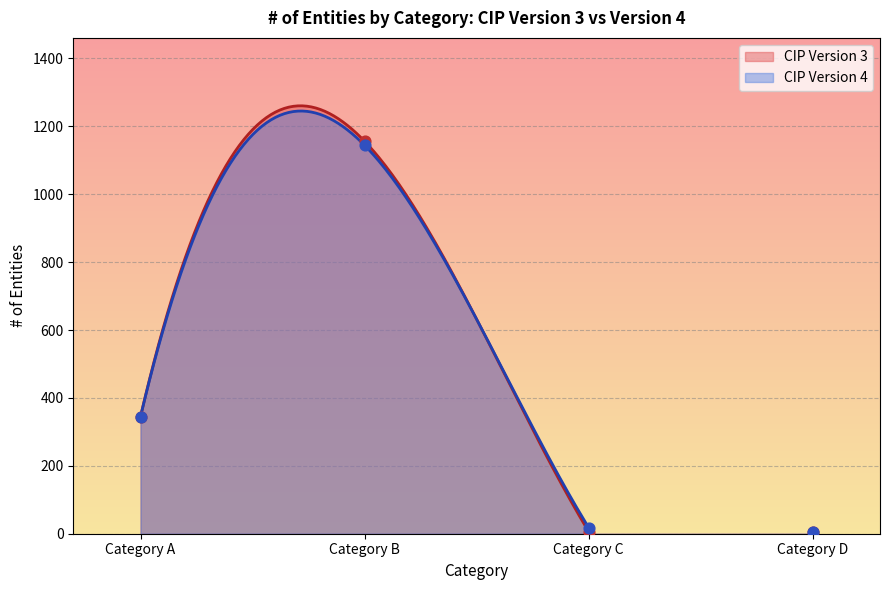

At how many categories does at least one series exceed 138?

2